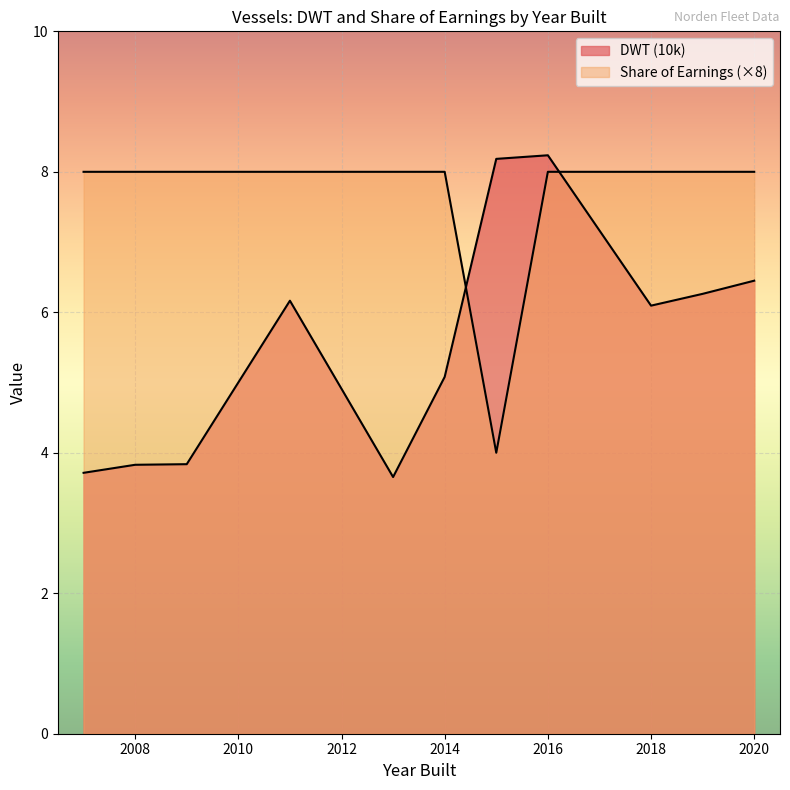

The value of DWT (10k) at 2009 is 3.8. True or false?

True